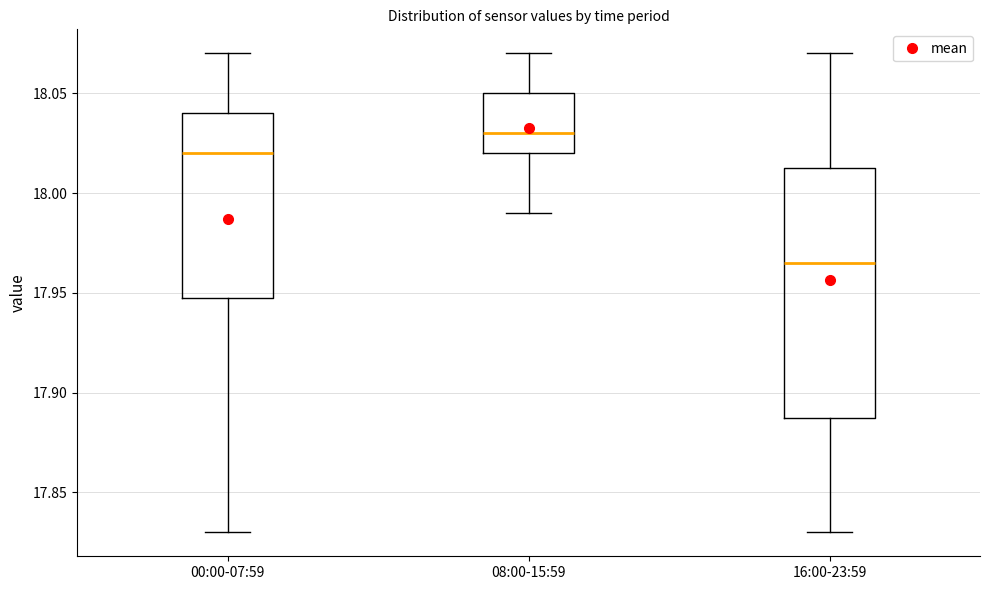

Which box has the lowest median line?

16:00-23:59